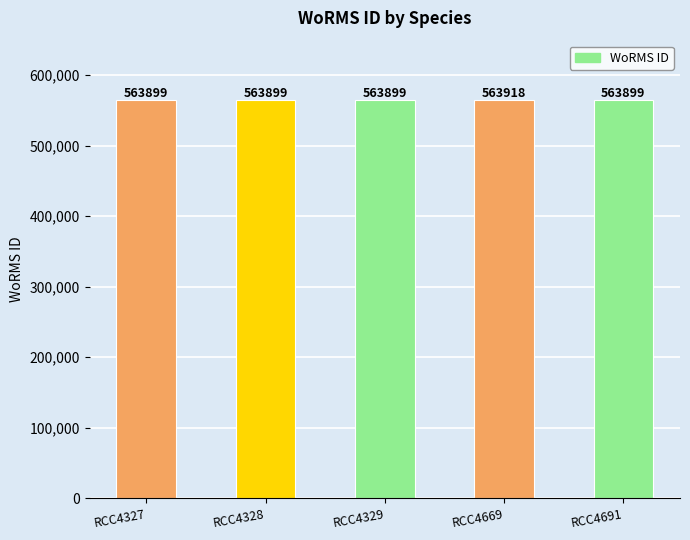

What is the smallest value displayed?

563899